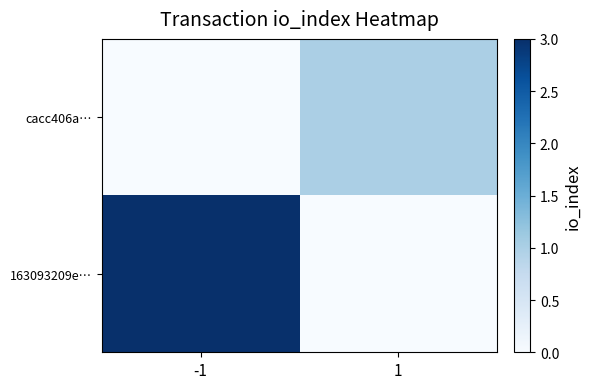

Which series has the largest range (max minus min)?

163093209e…